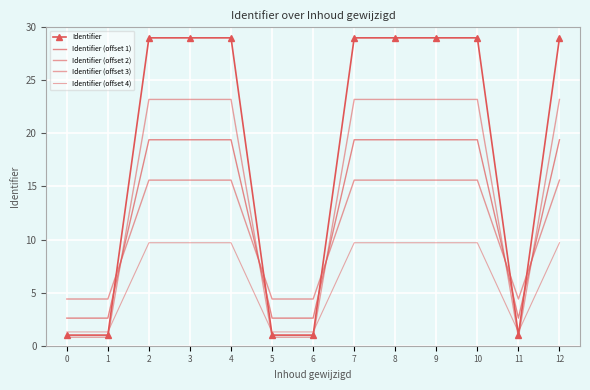

Which series changed the most between 0 and 10?

Identifier